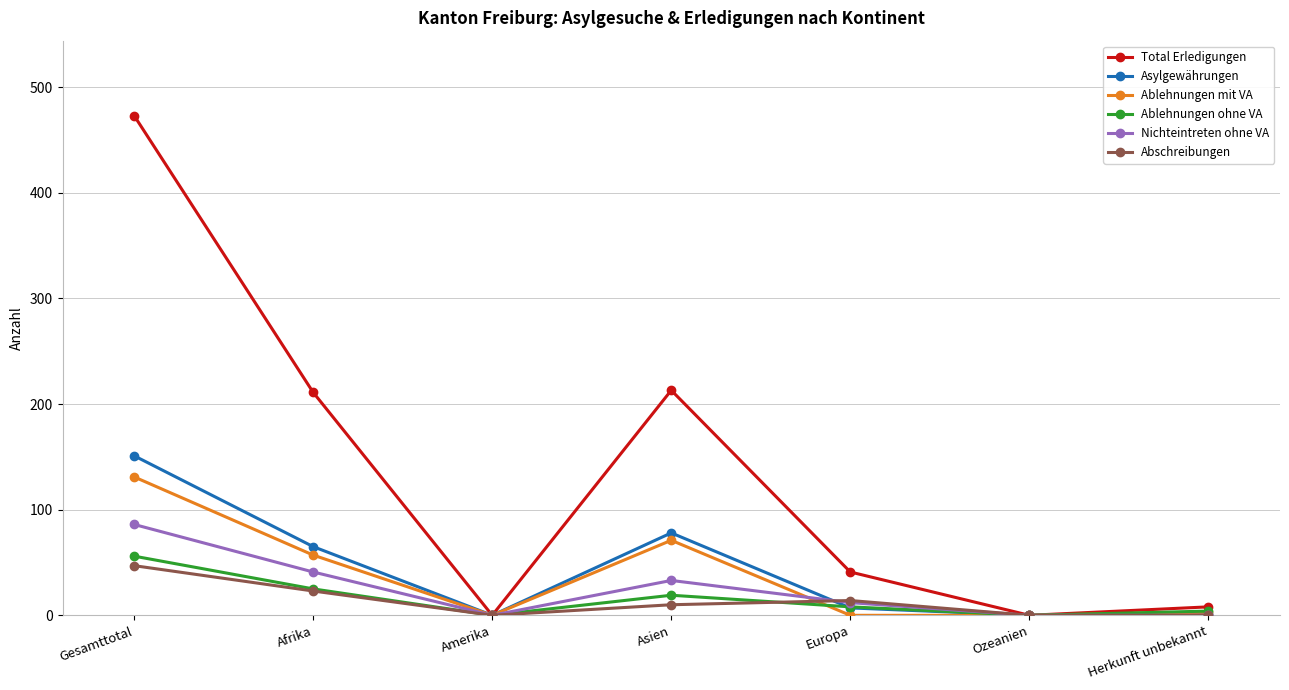

The value of Nichteintreten ohne VA at Ozeanien is 30. True or false?

False